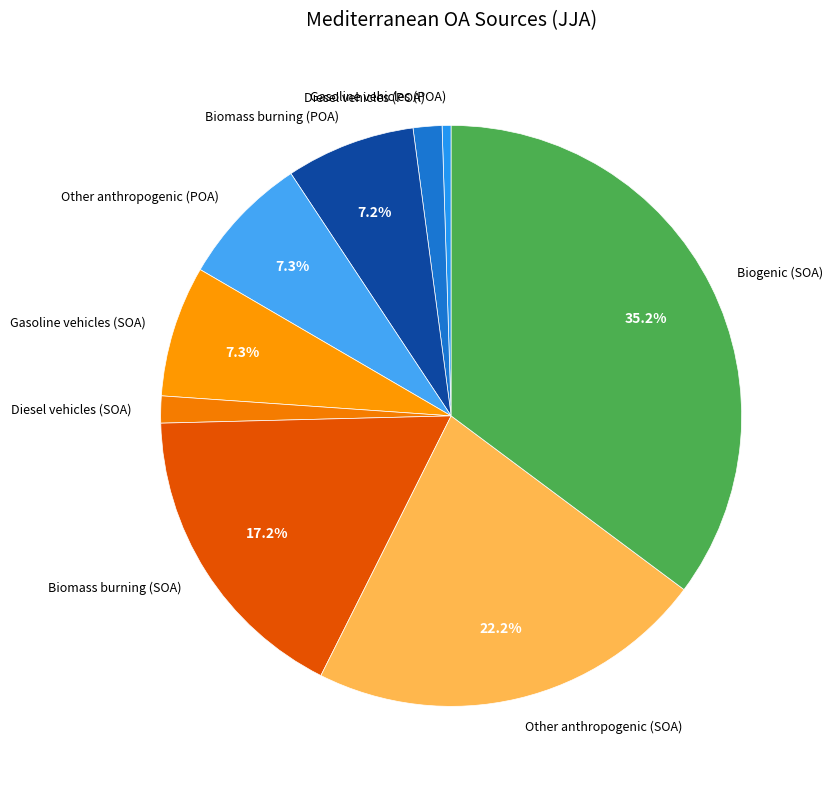

Does Other anthropogenic (POA) account for over 50% of the chart?

No